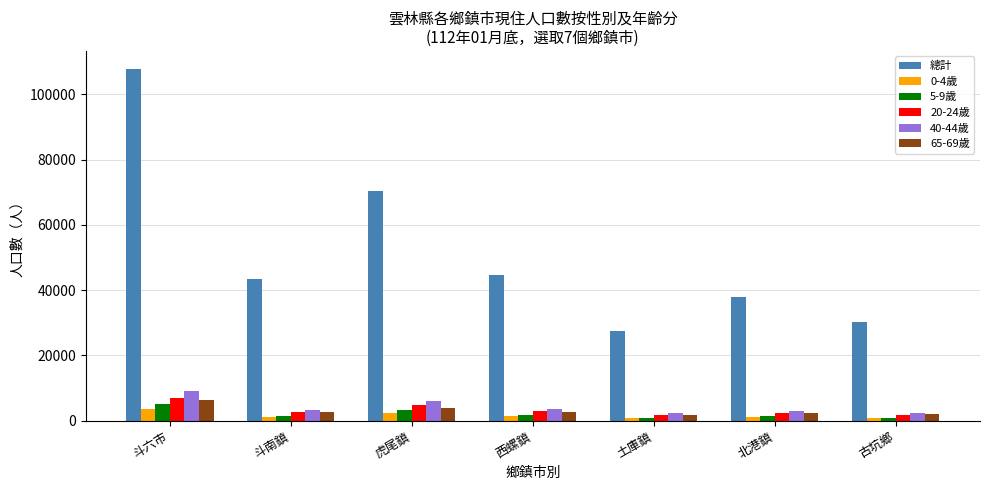

What position from the right is 虎尾鎮?

5